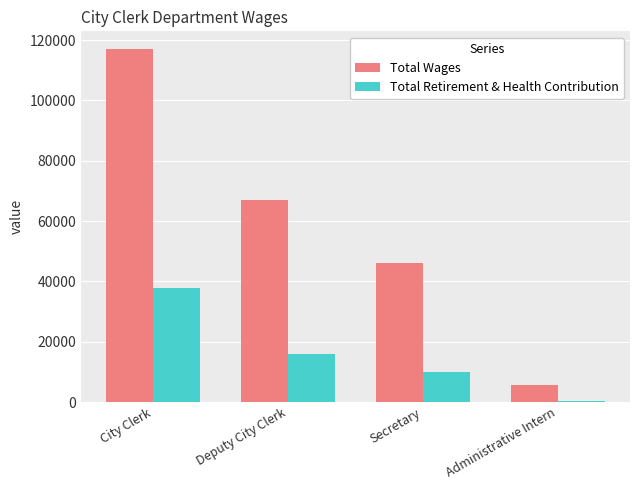

What is the total value across all series at City Clerk?

154913